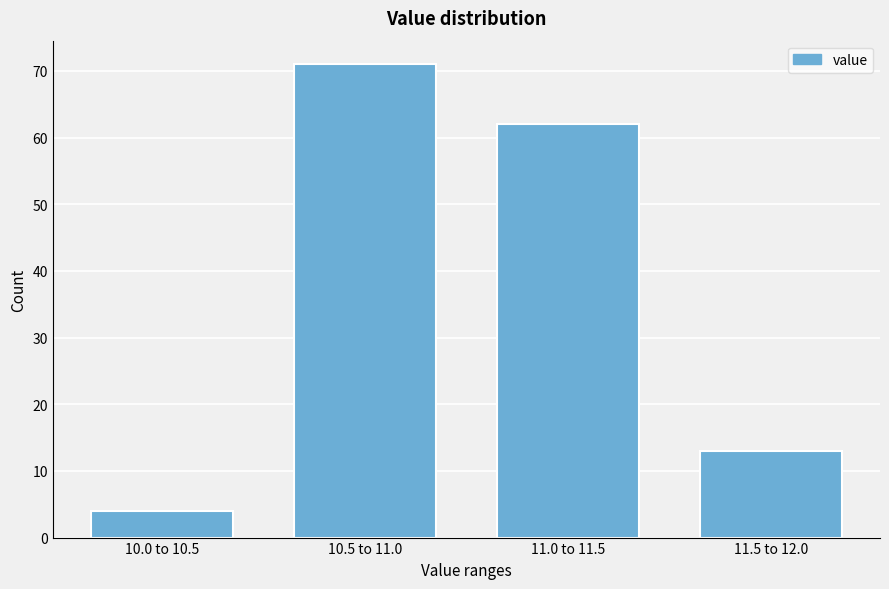

Reading left to right, what are all the values shown in this chart?

4	71	62	13